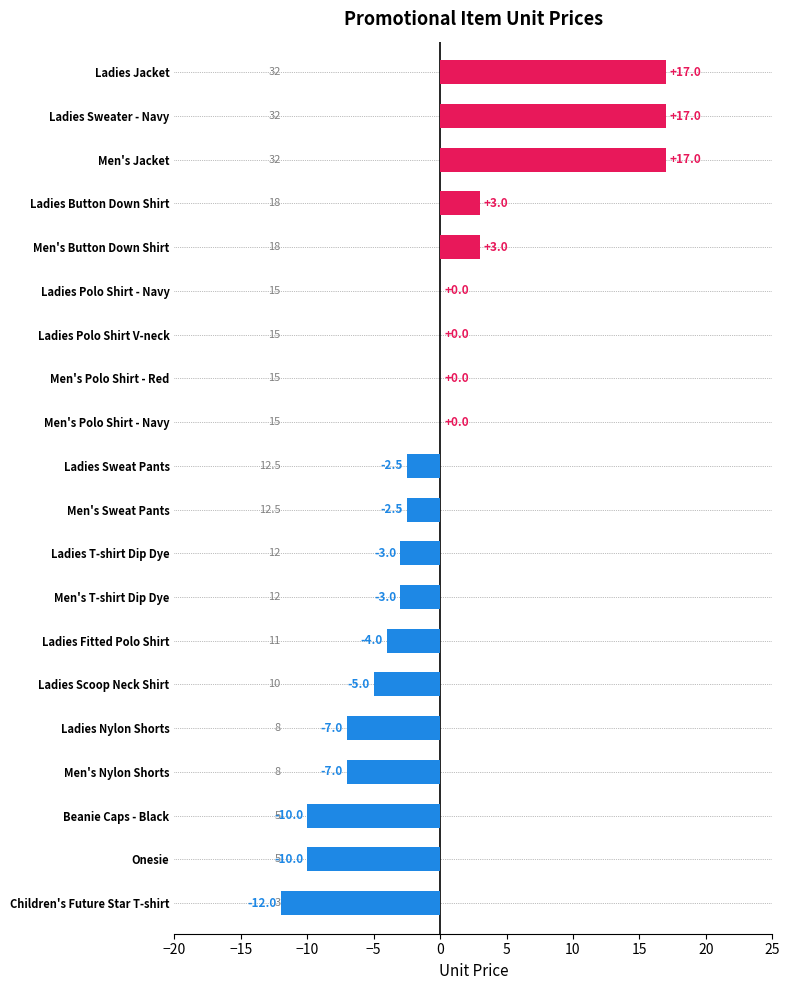

List the labels in order of value, largest first.

Ladies Jacket, Ladies Sweater - Navy, Men's Jacket, Ladies Button Down Shirt, Men's Button Down Shirt, Ladies Polo Shirt - Navy, Ladies Polo Shirt V-neck, Men's Polo Shirt - Red, Men's Polo Shirt - Navy, Ladies Sweat Pants, Men's Sweat Pants, Ladies T-shirt Dip Dye, Men's T-shirt Dip Dye, Ladies Fitted Polo Shirt, Ladies Scoop Neck Shirt, Ladies Nylon Shorts, Men's Nylon Shorts, Beanie Caps - Black, Onesie, Children's Future Star T-shirt